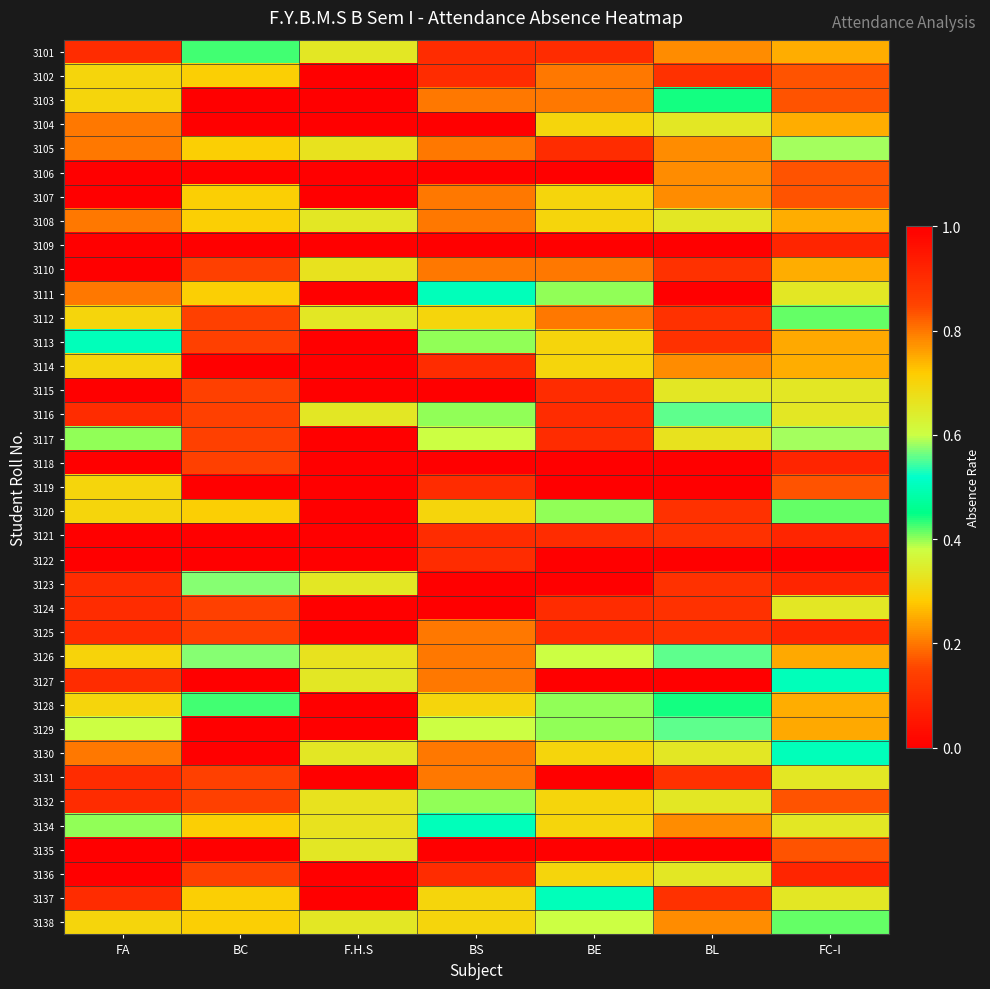

Rank the series at BE from highest to lowest value.

3117, 3126, 3138, 3137, 3111, 3120, 3128, 3129, 3104, 3107, 3108, 3113, 3114, 3130, 3132, 3134, 3136, 3102, 3103, 3110, 3112, 3101, 3105, 3115, 3116, 3121, 3124, 3125, 3106, 3109, 3118, 3119, 3122, 3123, 3127, 3131, 3135